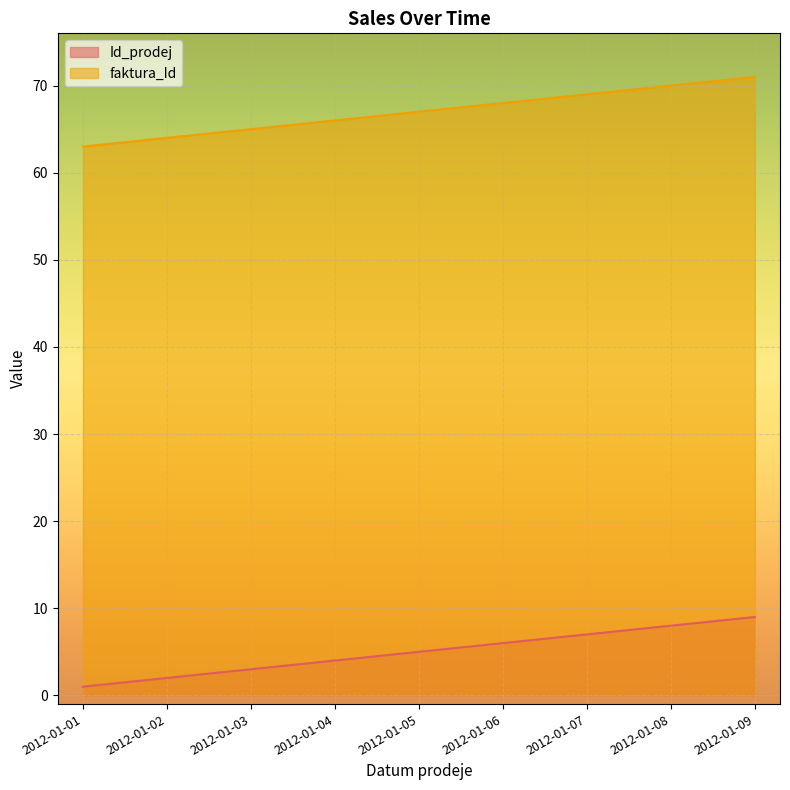

At 2012-01-06, list the series in order from largest to smallest.

faktura_Id, Id_prodej